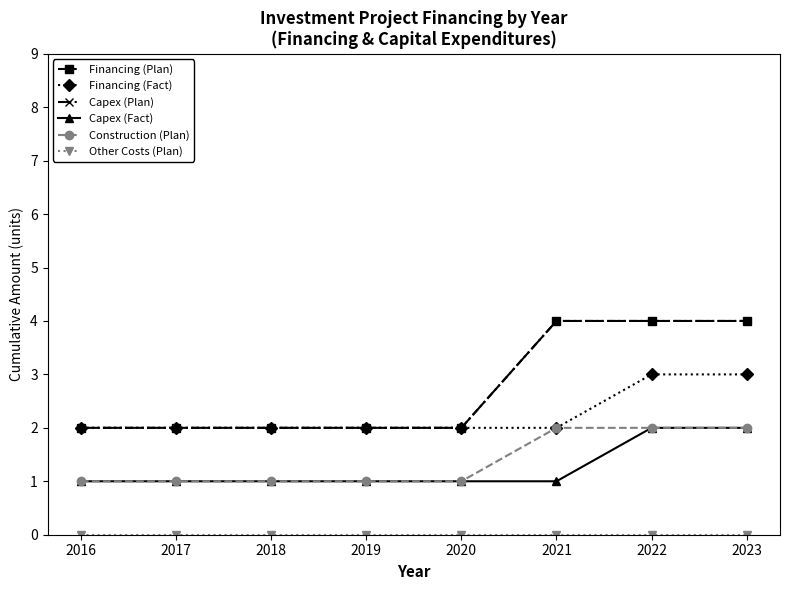

True or false: Financing (Fact) and Financing (Plan) intersect in this chart.

False